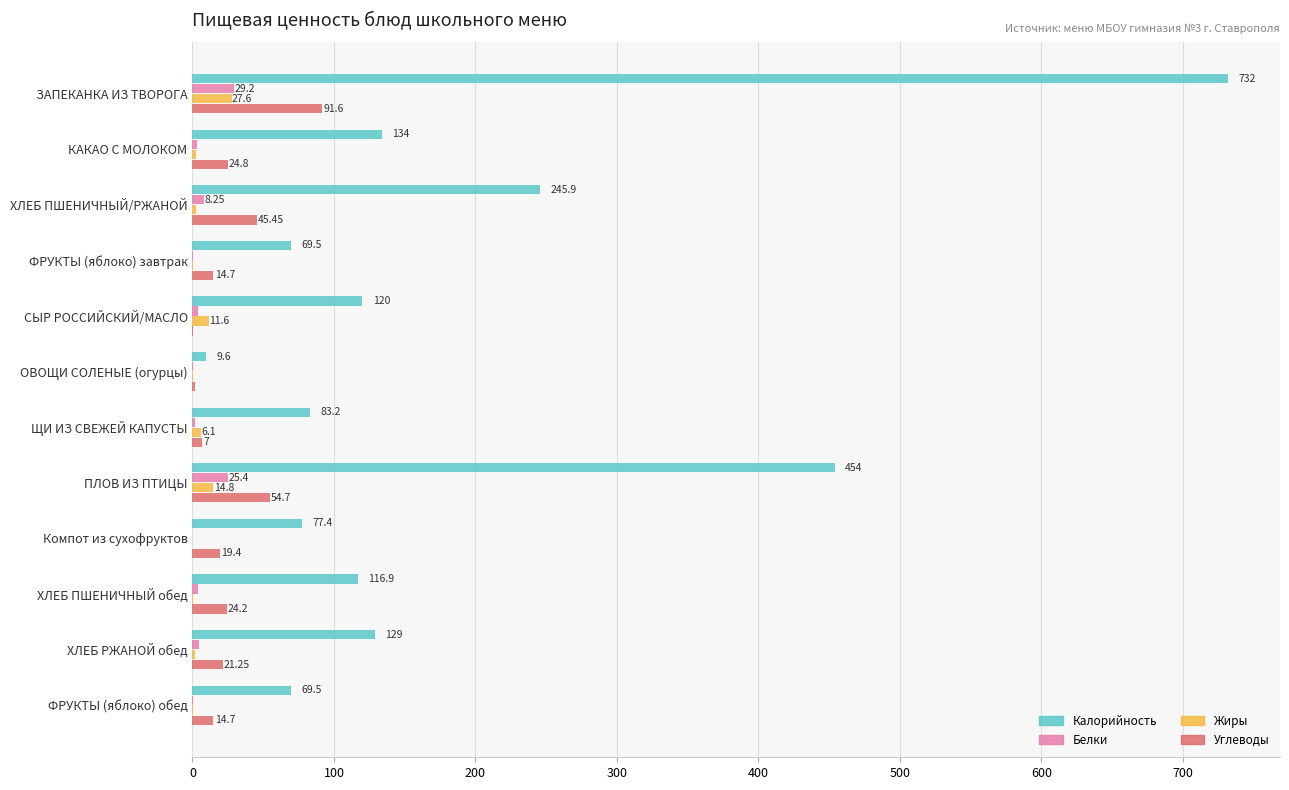

What are all the series names shown in the legend?

Калорийность, Белки, Жиры, Углеводы